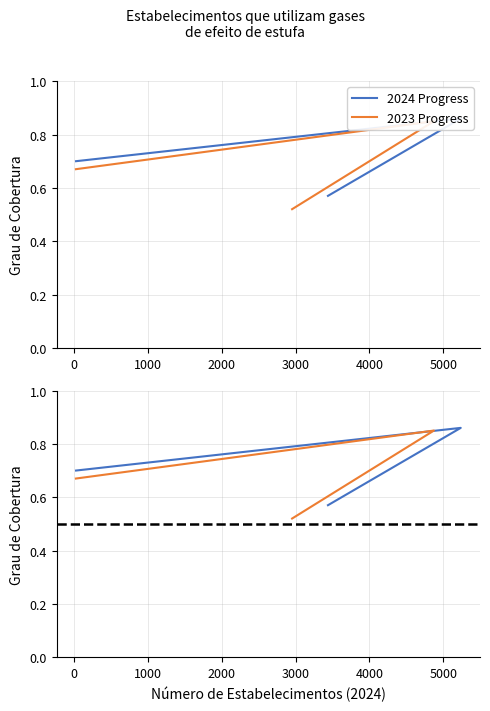

Which series has the widest spread of values?

2023 Progress